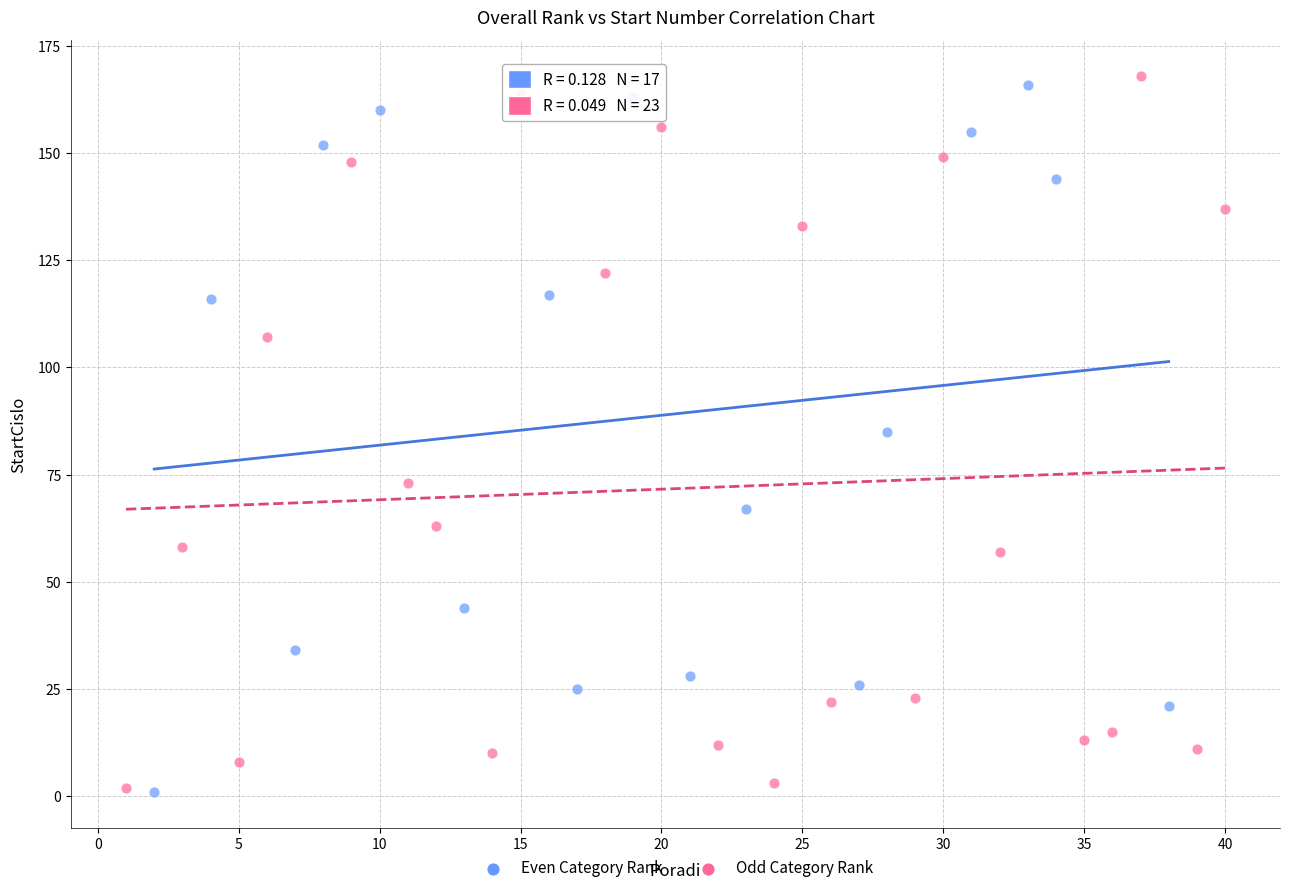

What are all the series names shown in the legend?

Even Category Rank, Odd Category Rank